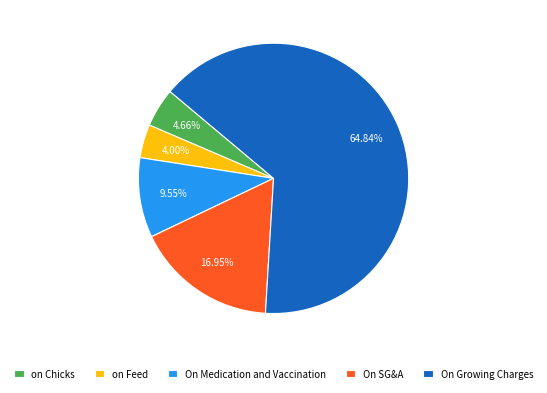

Count the number of slices in the pie.

5